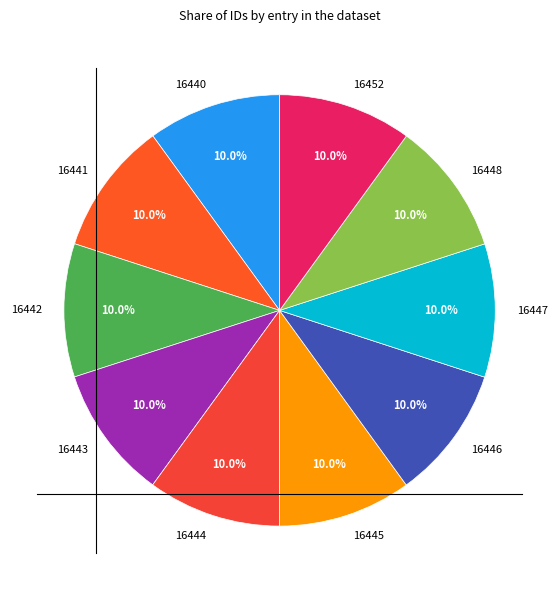

Approximately how many times larger is the value at 16443 compared to 16444?

1.0